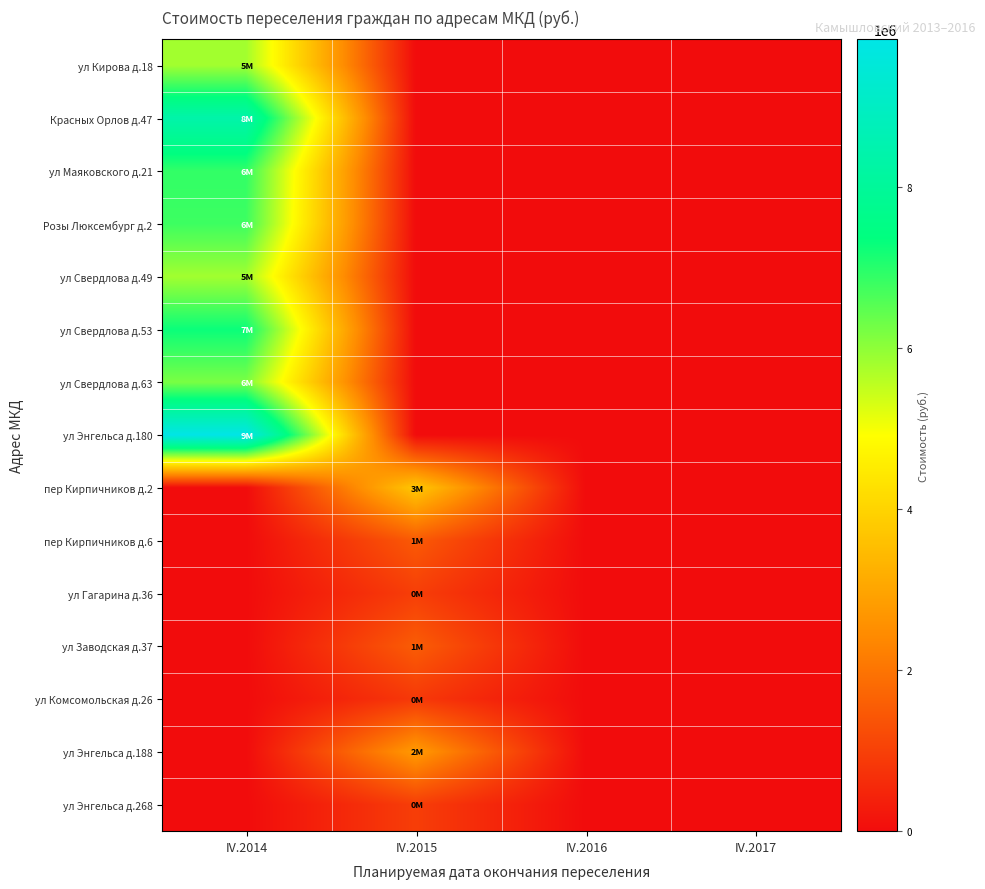

Which label corresponds to the largest value in the chart?

IV.2014